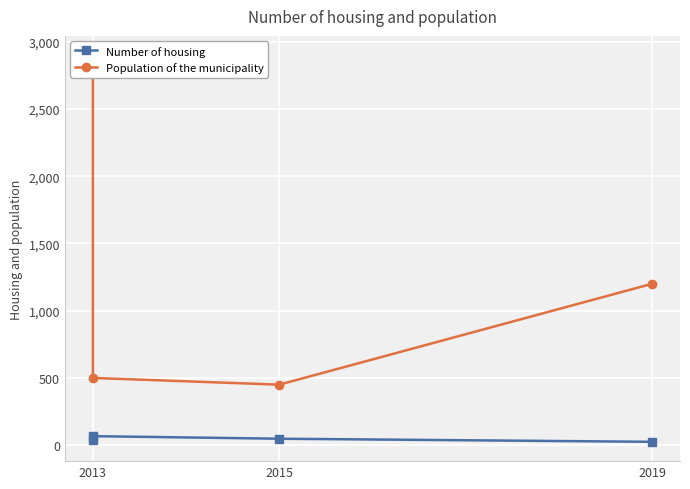

At which category is the sum across all series the highest?

2013